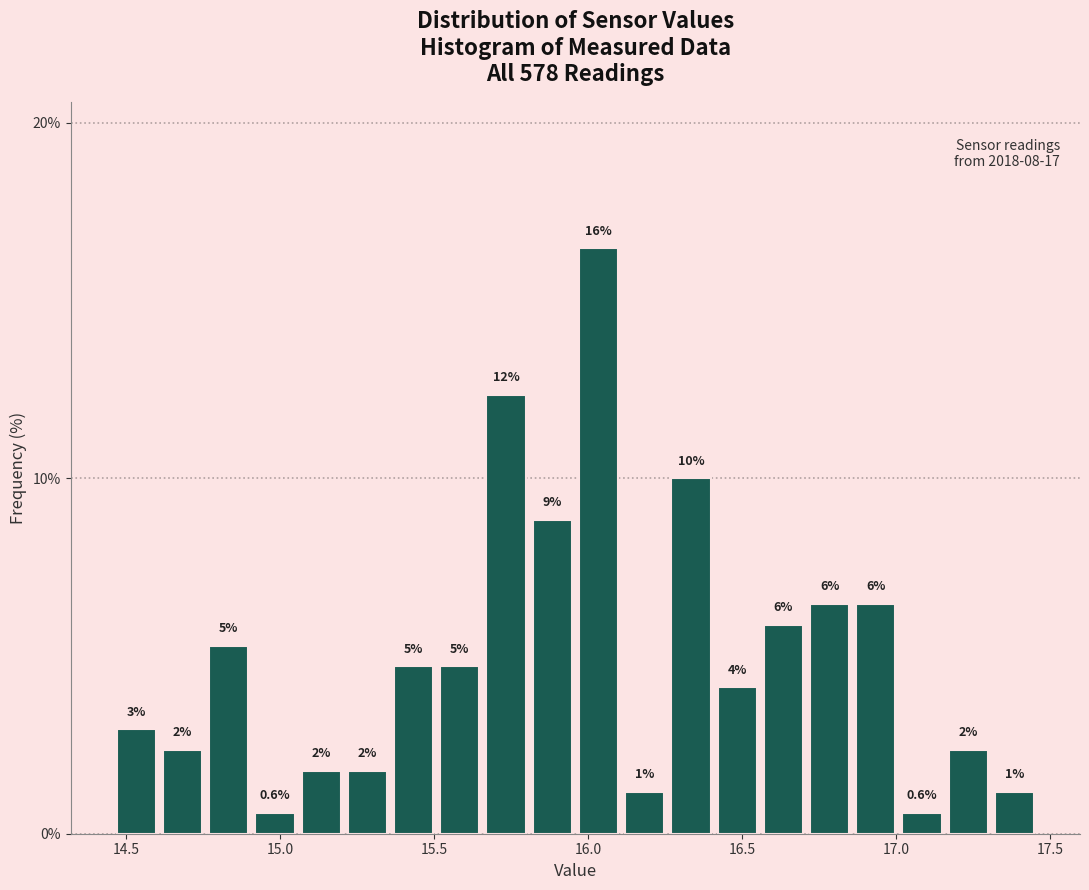

Read against the x-axis, roughly where is the centre of the tallest bar?

16.05